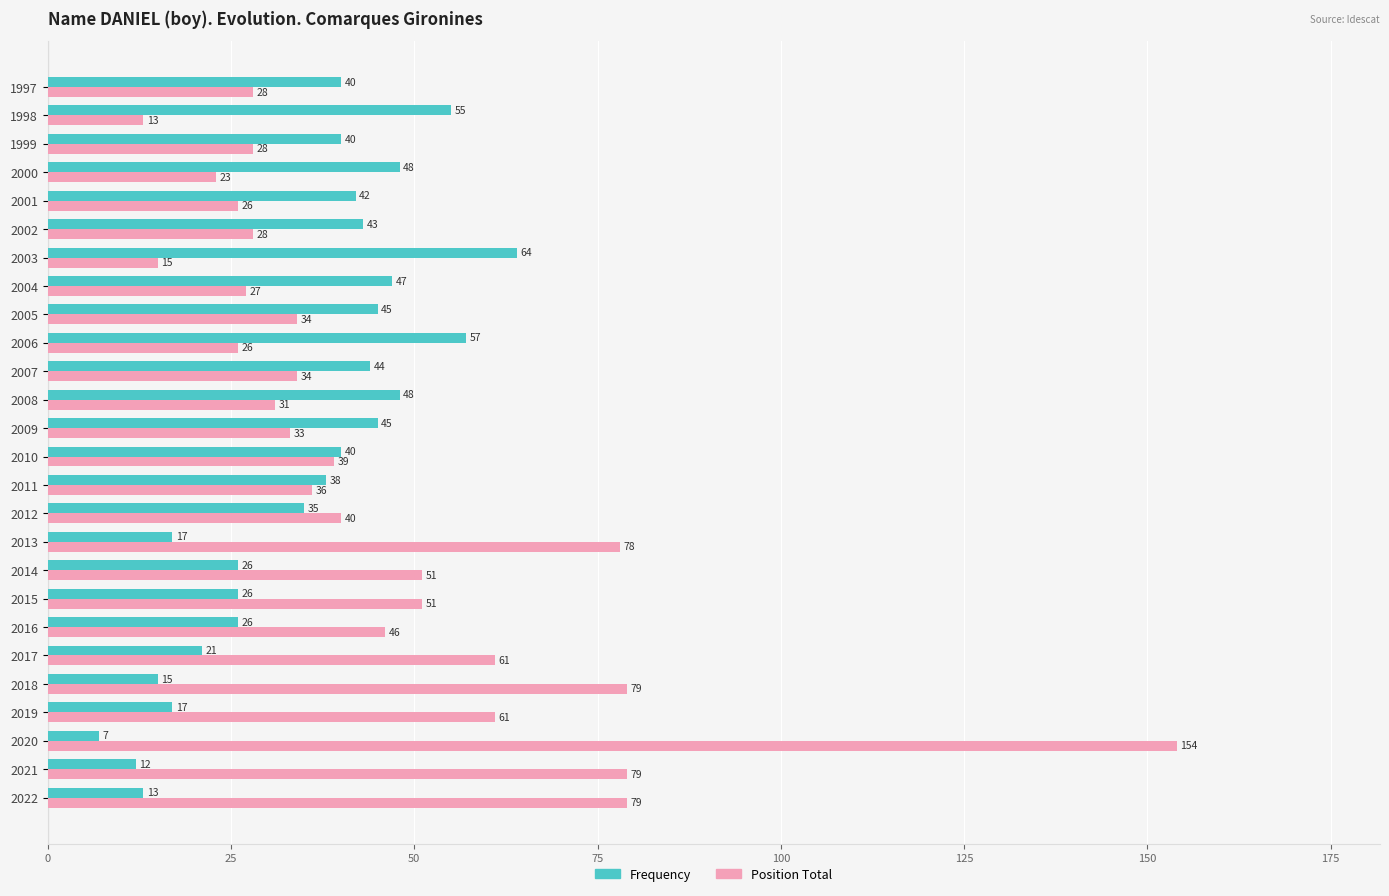

Where is Frequency nearest to the value 35?

2012